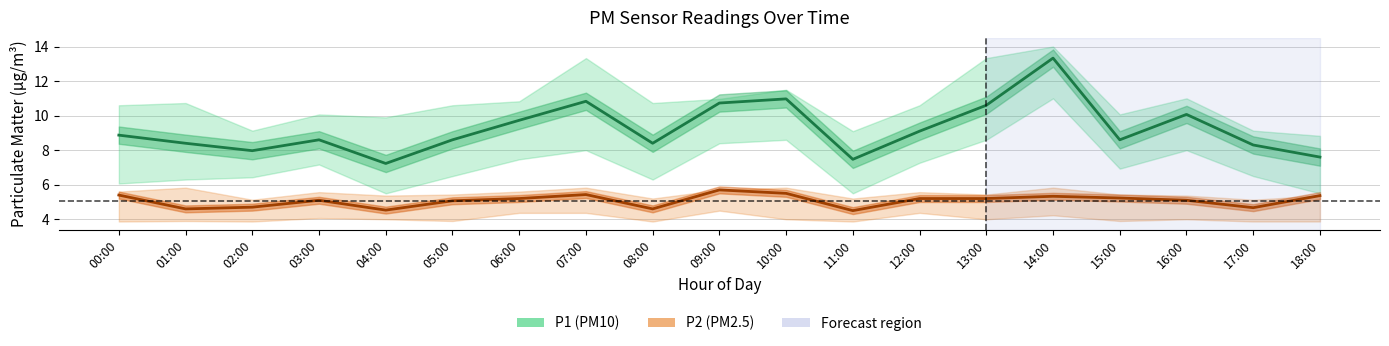

What is the approximate value of P2 (PM2.5) at 09:00?

5.7